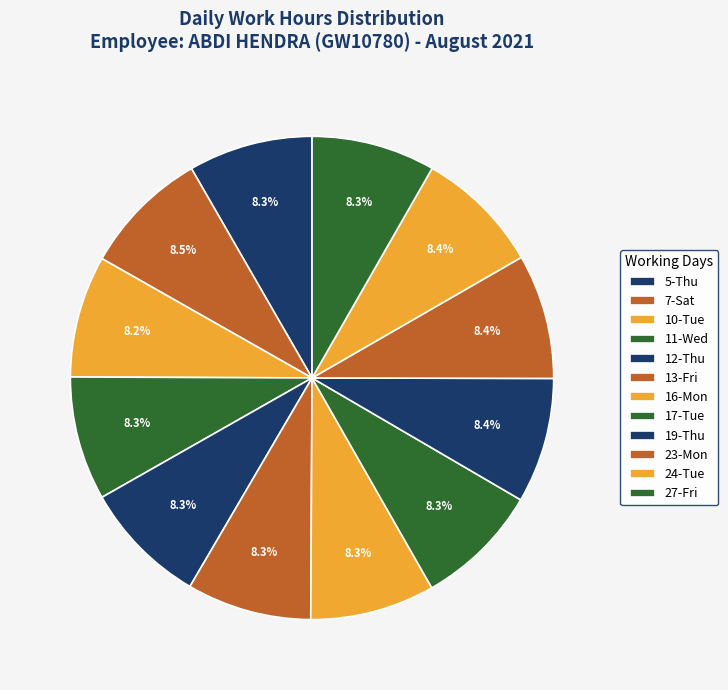

To the nearest percent, what is the average slice percentage?

8%